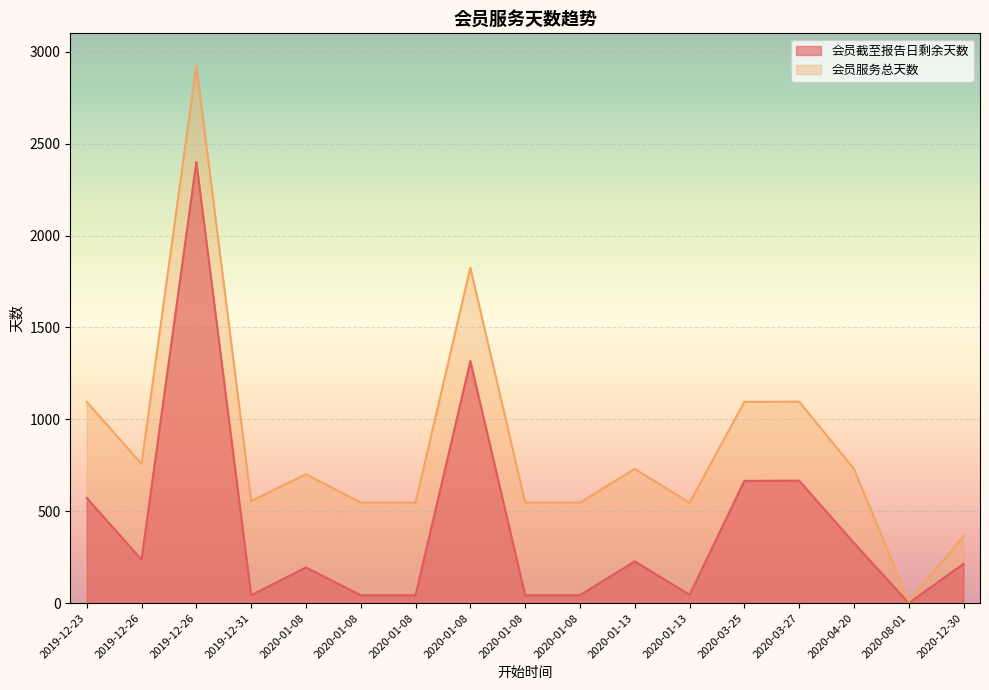

Between 2019-12-31 and 2020-03-27, which series saw the biggest shift?

会员截至报告日剩余天数